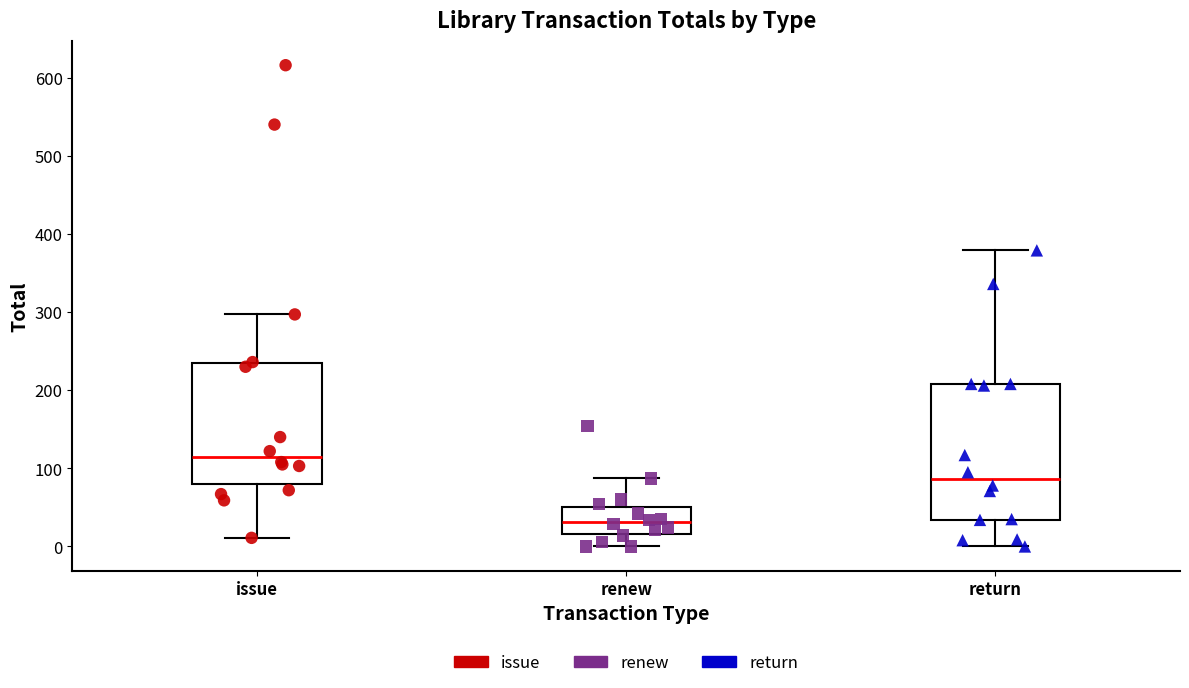

Reading left to right, read every box against the y-axis: the position of its median line, the range the box covers, and the ends of its whiskers. The values are not printed on the chart, so give them approximately, as read against the axis.

issue: median 120, box 80 to 230, whiskers 10 to 300
renew: median 30, box 20 to 50, whiskers 0 to 90
return: median 90, box 30 to 210, whiskers 0 to 380